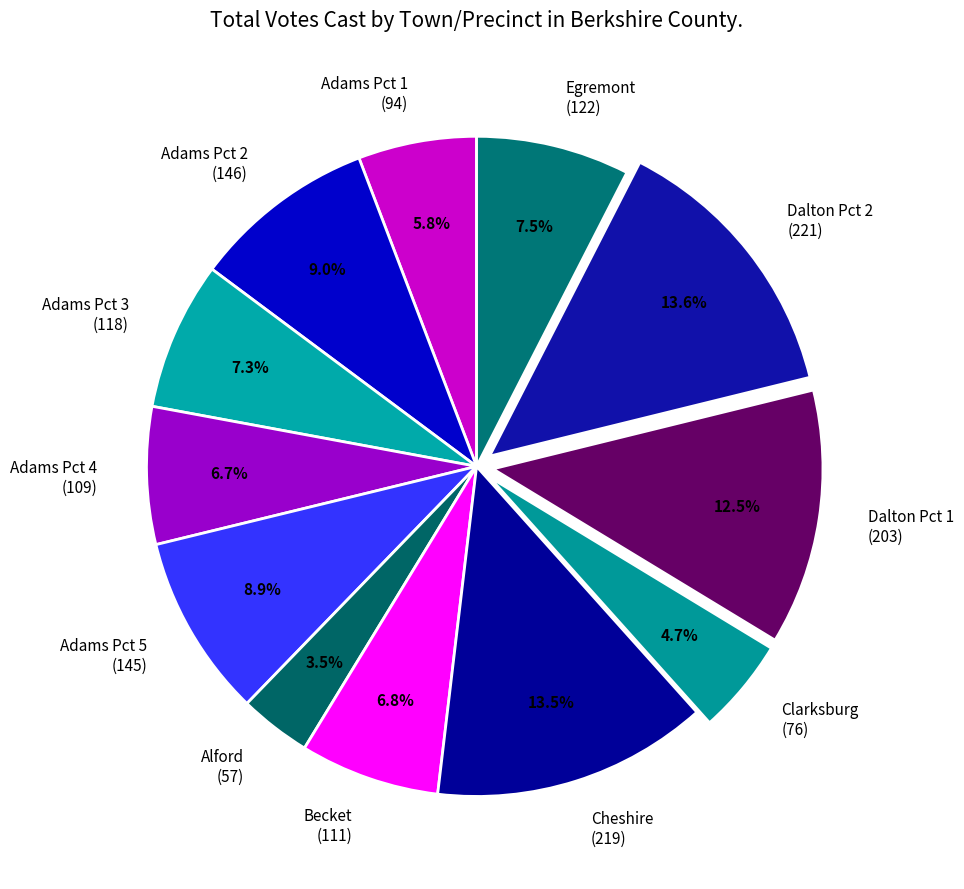

What percentage is NOT represented by Alford (57)?

96.5%